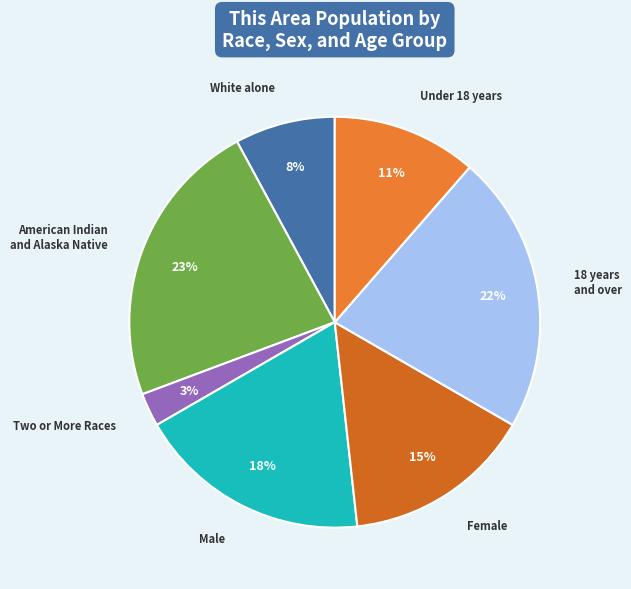

Which has a higher value, Male or Two or More Races?

Male